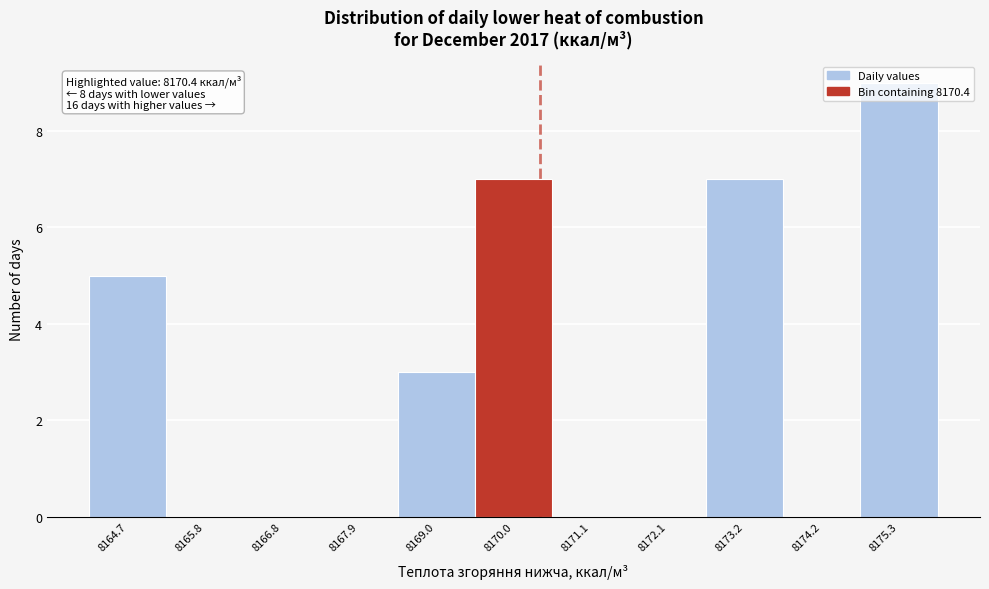

Over which range of the x-axis is the bar tallest?

8174.8 to 8175.8